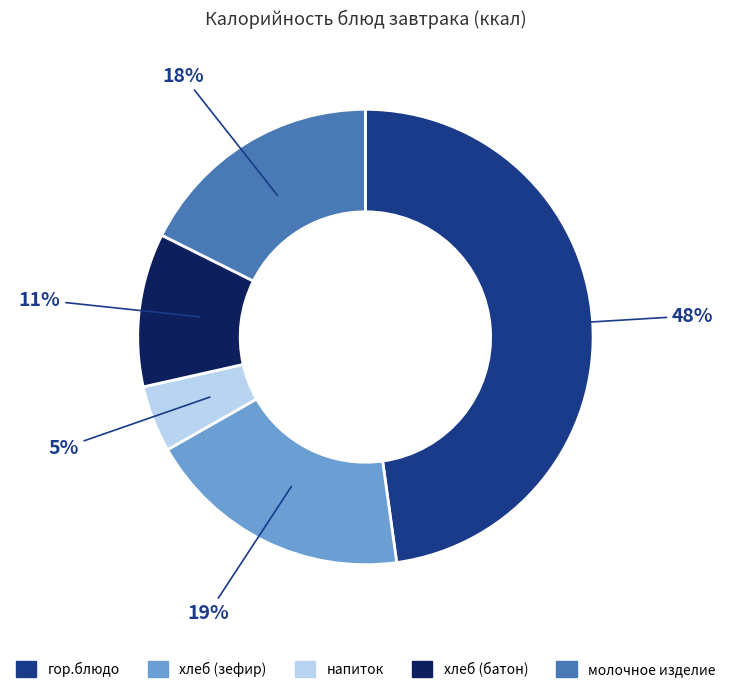

Does напиток account for over 50% of the chart?

No